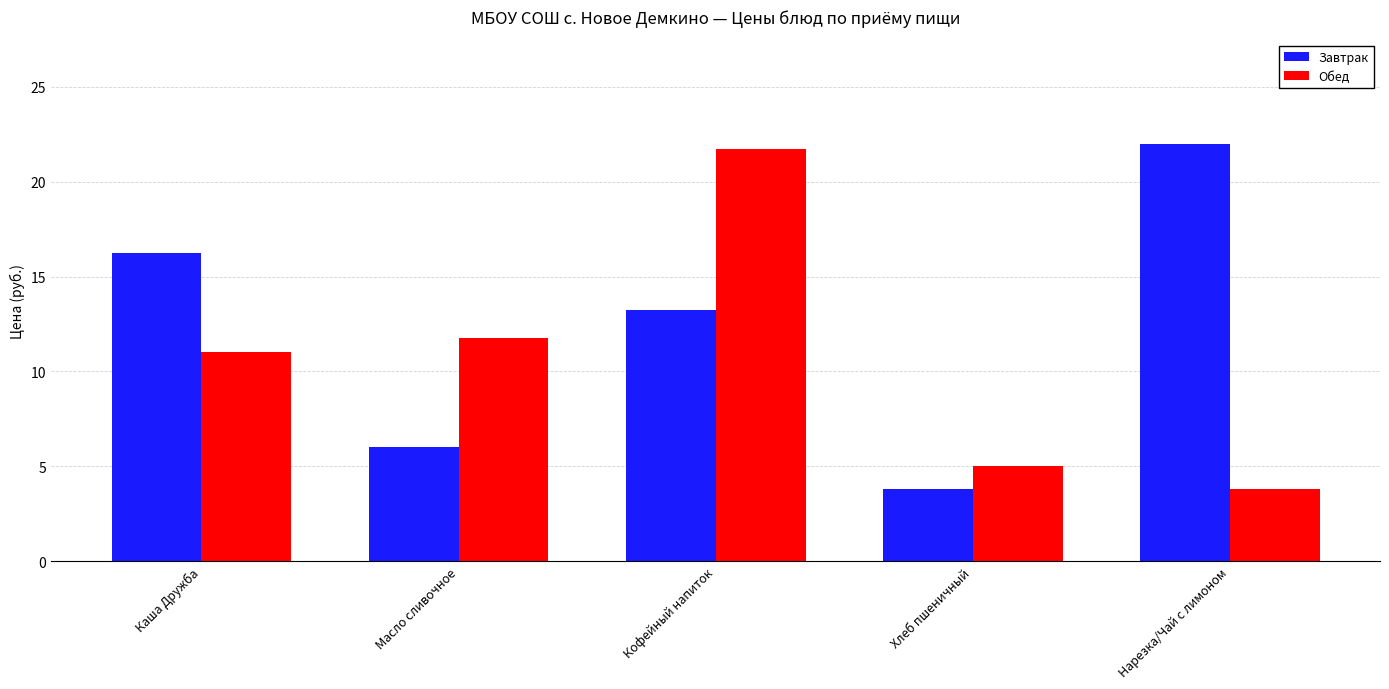

What is the sum of all Обед values?

53.3